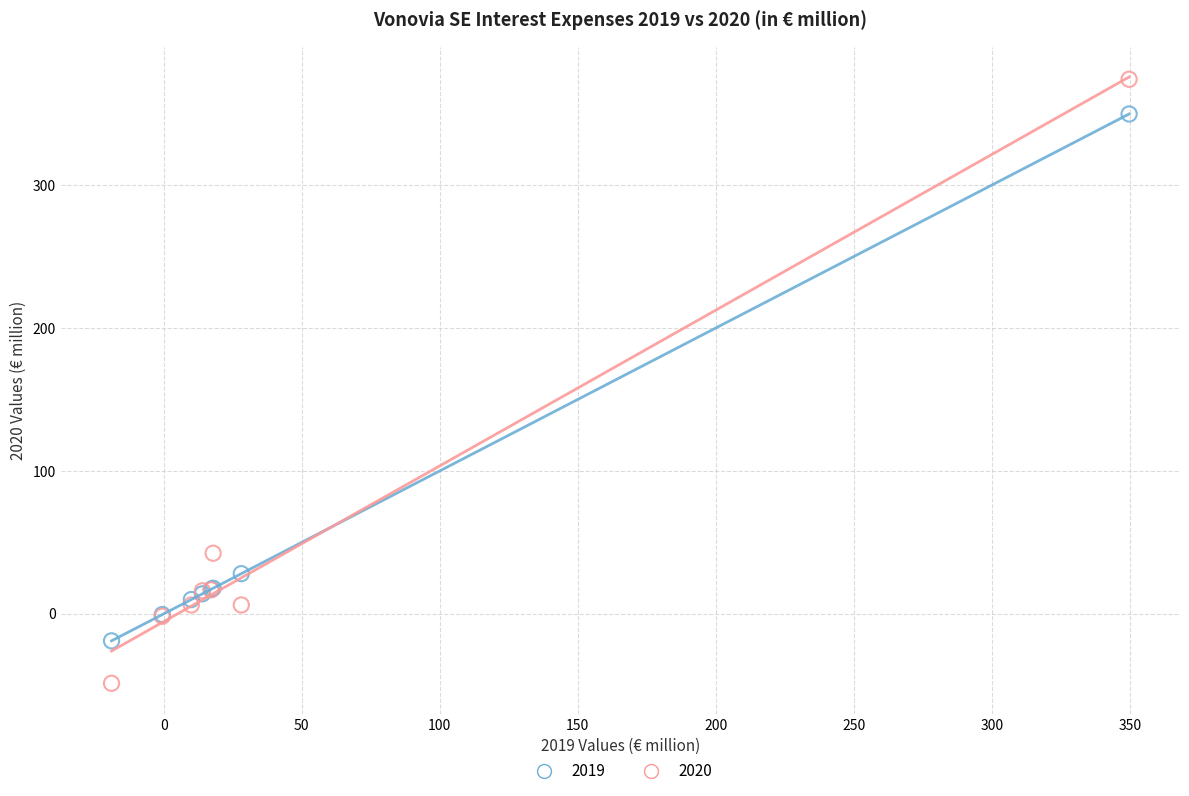

Across all series, what Y value is closest to 162?

42.4